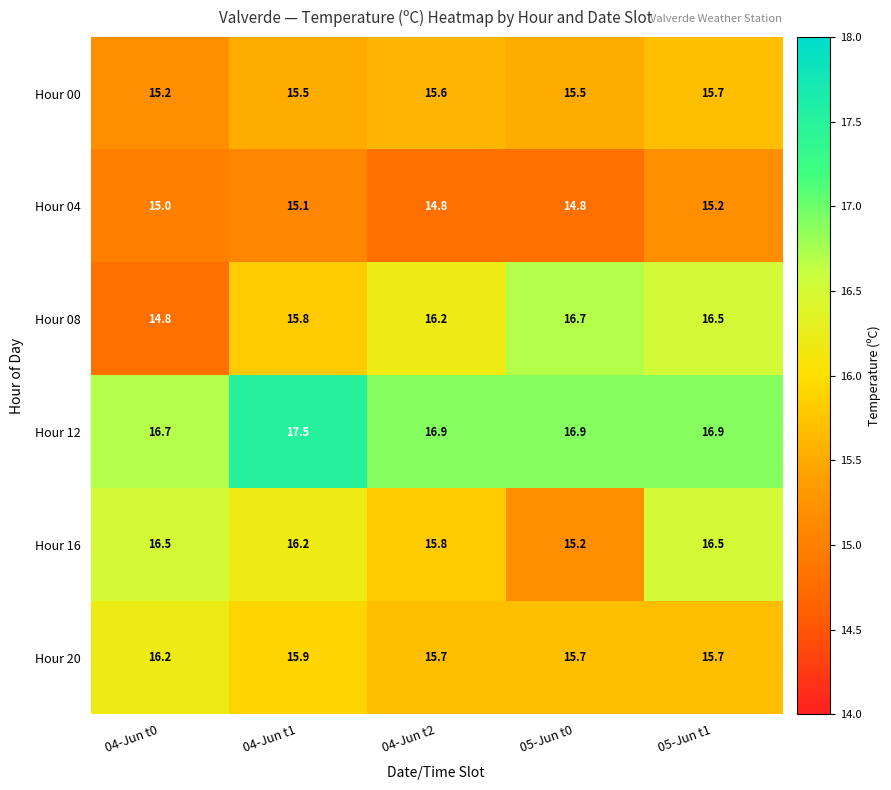

What is the sum of the Hour 00 values at 05-Jun t0 and 04-Jun t1?

31.0